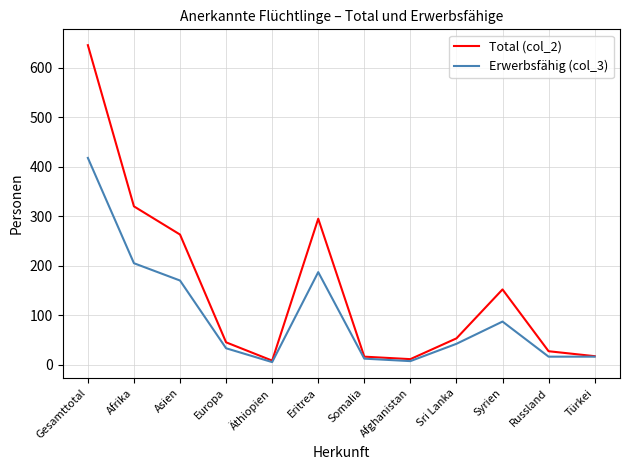

Which label corresponds to the largest value in the chart?

Gesamttotal